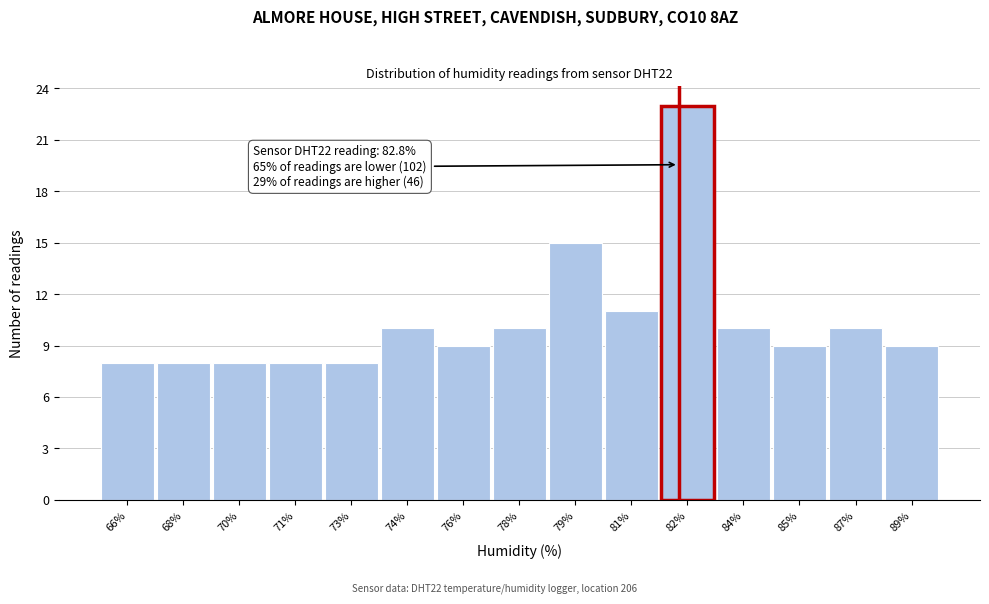

Reading left to right, what are all the values shown in this chart?

8	8	8	8	8	10	9	10	15	11	23	10	9	10	9